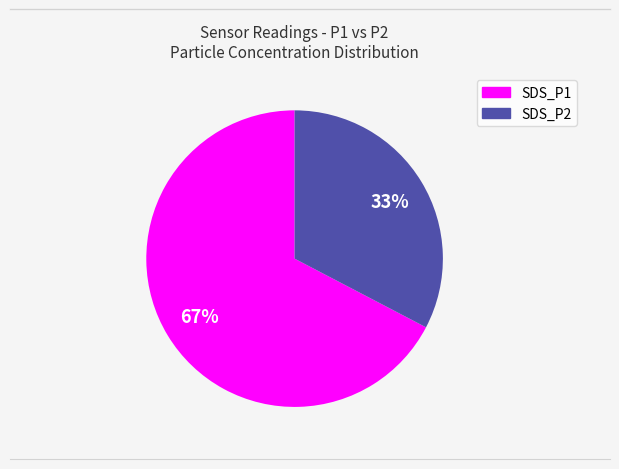

Count the number of slices in the pie.

2